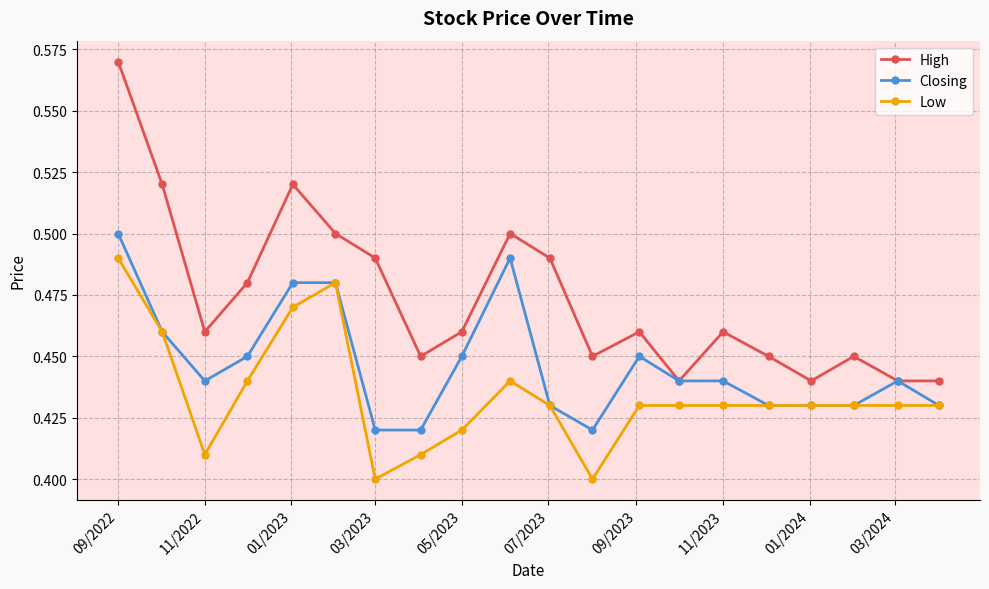

How many Low values are between 0 and 1?

20